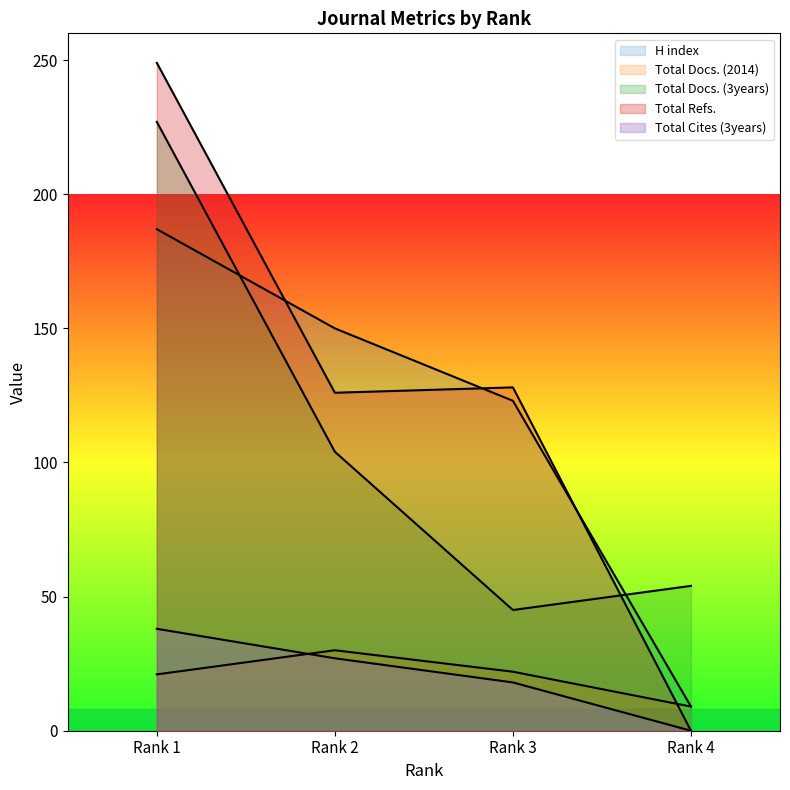

Reading left to right, extract all data points from this chart.

H index: Rank 1=187	Rank 2=150	Rank 3=123	Rank 4=9
Total Docs. (2014): Rank 1=21	Rank 2=30	Rank 3=22	Rank 4=9
Total Docs. (3years): Rank 1=227	Rank 2=104	Rank 3=45	Rank 4=54
Total Refs.: Rank 1=249	Rank 2=126	Rank 3=128	Rank 4=0
Total Cites (3years): Rank 1=38	Rank 2=27	Rank 3=18	Rank 4=0